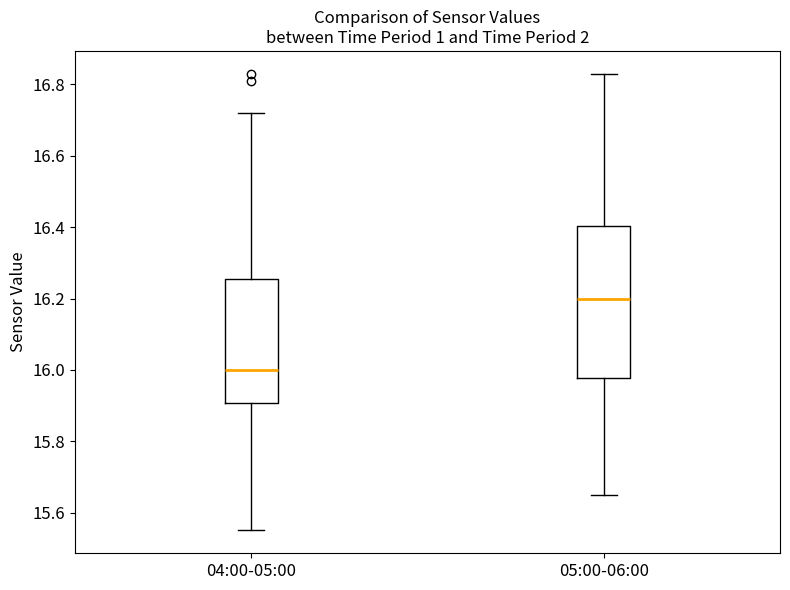

Reading left to right, transcribe this box plot: for each box, give where its median line is, the range the box spans, and where its two whiskers end, as read against the y-axis. The values are not printed on the chart, so give them approximately, as read against the axis.

04:00-05:00: median 16.00, box 15.90 to 16.26, whiskers 15.56 to 16.72
05:00-06:00: median 16.20, box 15.98 to 16.40, whiskers 15.66 to 16.84